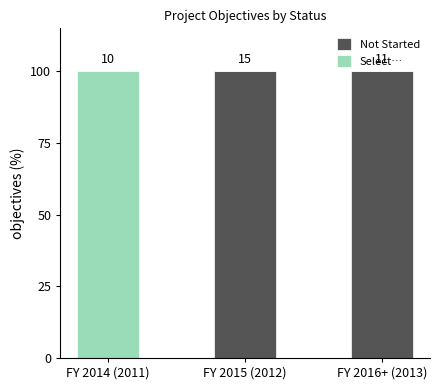

What are all the series names shown in the legend?

Not Started, Select…